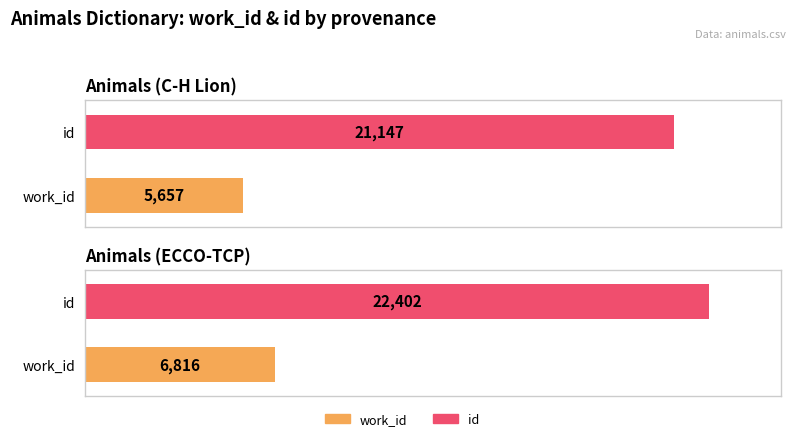

What are all the series names shown in the legend?

work_id, id